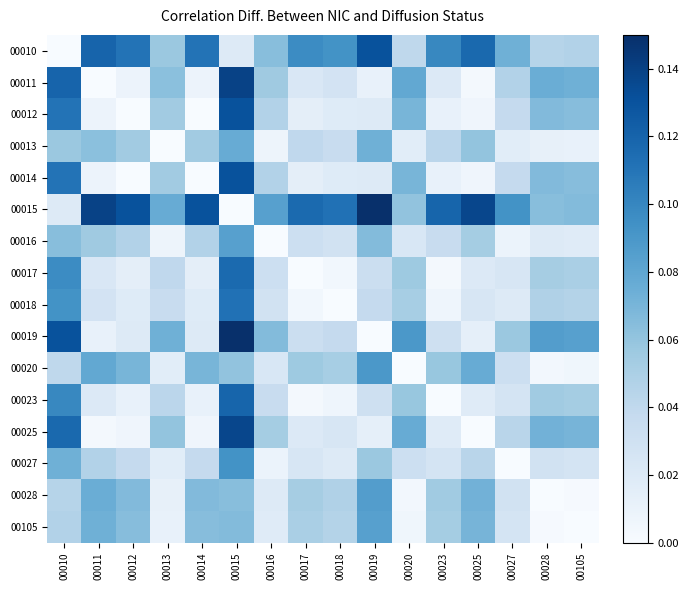

Reading left to right, what are all the values shown in this chart?

00010: 00010=0.0	00011=0.1	00012=0.1	00013=0.1	00014=0.1	00015=0.0	00016=0.1	00017=0.1	00018=0.1	00019=0.1	00020=0.0	00023=0.1	00025=0.1	00027=0.1	00028=0.0	00105=0.0
00011: 00010=0.1	00011=0.0	00012=0.0	00013=0.1	00014=0.0	00015=0.1	00016=0.1	00017=0.0	00018=0.0	00019=0.0	00020=0.1	00023=0.0	00025=0.0	00027=0.0	00028=0.1	00105=0.1
00012: 00010=0.1	00011=0.0	00012=0.0	00013=0.1	00014=0.0	00015=0.1	00016=0.0	00017=0.0	00018=0.0	00019=0.0	00020=0.1	00023=0.0	00025=0.0	00027=0.0	00028=0.1	00105=0.1
00013: 00010=0.1	00011=0.1	00012=0.1	00013=0.0	00014=0.1	00015=0.1	00016=0.0	00017=0.0	00018=0.0	00019=0.1	00020=0.0	00023=0.0	00025=0.1	00027=0.0	00028=0.0	00105=0.0
00014: 00010=0.1	00011=0.0	00012=0.0	00013=0.1	00014=0.0	00015=0.1	00016=0.0	00017=0.0	00018=0.0	00019=0.0	00020=0.1	00023=0.0	00025=0.0	00027=0.0	00028=0.1	00105=0.1
00015: 00010=0.0	00011=0.1	00012=0.1	00013=0.1	00014=0.1	00015=0.0	00016=0.1	00017=0.1	00018=0.1	00019=0.1	00020=0.1	00023=0.1	00025=0.1	00027=0.1	00028=0.1	00105=0.1
00016: 00010=0.1	00011=0.1	00012=0.0	00013=0.0	00014=0.0	00015=0.1	00016=0.0	00017=0.0	00018=0.0	00019=0.1	00020=0.0	00023=0.0	00025=0.1	00027=0.0	00028=0.0	00105=0.0
00017: 00010=0.1	00011=0.0	00012=0.0	00013=0.0	00014=0.0	00015=0.1	00016=0.0	00017=0.0	00018=0.0	00019=0.0	00020=0.1	00023=0.0	00025=0.0	00027=0.0	00028=0.1	00105=0.1
00018: 00010=0.1	00011=0.0	00012=0.0	00013=0.0	00014=0.0	00015=0.1	00016=0.0	00017=0.0	00018=0.0	00019=0.0	00020=0.1	00023=0.0	00025=0.0	00027=0.0	00028=0.0	00105=0.0
00019: 00010=0.1	00011=0.0	00012=0.0	00013=0.1	00014=0.0	00015=0.1	00016=0.1	00017=0.0	00018=0.0	00019=0.0	00020=0.1	00023=0.0	00025=0.0	00027=0.1	00028=0.1	00105=0.1
00020: 00010=0.0	00011=0.1	00012=0.1	00013=0.0	00014=0.1	00015=0.1	00016=0.0	00017=0.1	00018=0.1	00019=0.1	00020=0.0	00023=0.1	00025=0.1	00027=0.0	00028=0.0	00105=0.0
00023: 00010=0.1	00011=0.0	00012=0.0	00013=0.0	00014=0.0	00015=0.1	00016=0.0	00017=0.0	00018=0.0	00019=0.0	00020=0.1	00023=0.0	00025=0.0	00027=0.0	00028=0.1	00105=0.1
00025: 00010=0.1	00011=0.0	00012=0.0	00013=0.1	00014=0.0	00015=0.1	00016=0.1	00017=0.0	00018=0.0	00019=0.0	00020=0.1	00023=0.0	00025=0.0	00027=0.0	00028=0.1	00105=0.1
00027: 00010=0.1	00011=0.0	00012=0.0	00013=0.0	00014=0.0	00015=0.1	00016=0.0	00017=0.0	00018=0.0	00019=0.1	00020=0.0	00023=0.0	00025=0.0	00027=0.0	00028=0.0	00105=0.0
00028: 00010=0.0	00011=0.1	00012=0.1	00013=0.0	00014=0.1	00015=0.1	00016=0.0	00017=0.1	00018=0.0	00019=0.1	00020=0.0	00023=0.1	00025=0.1	00027=0.0	00028=0.0	00105=0.0
00105: 00010=0.0	00011=0.1	00012=0.1	00013=0.0	00014=0.1	00015=0.1	00016=0.0	00017=0.1	00018=0.0	00019=0.1	00020=0.0	00023=0.1	00025=0.1	00027=0.0	00028=0.0	00105=0.0